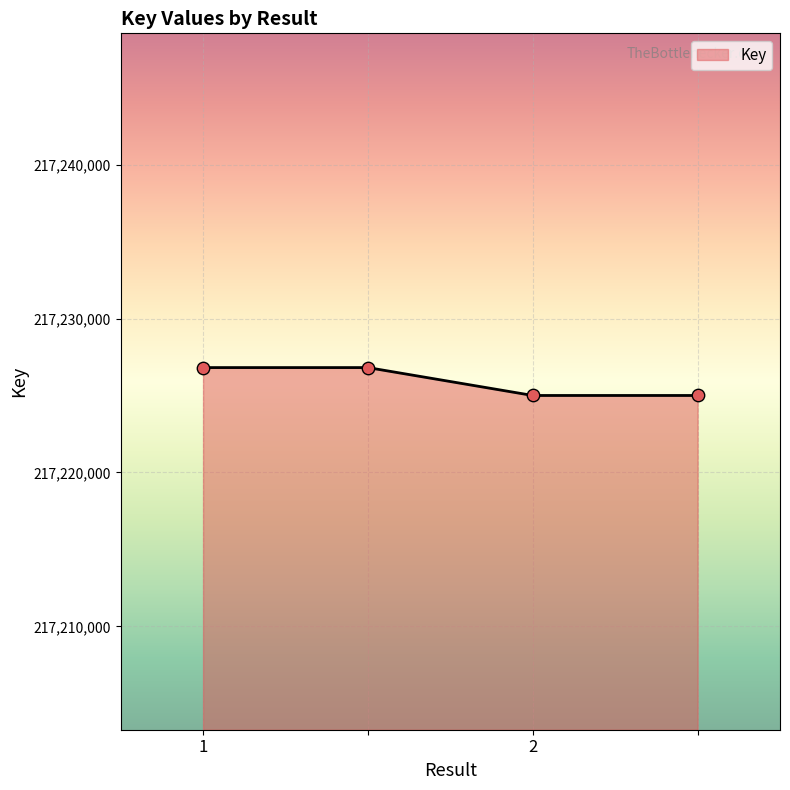

What is the minimum value shown in the chart?

217225005